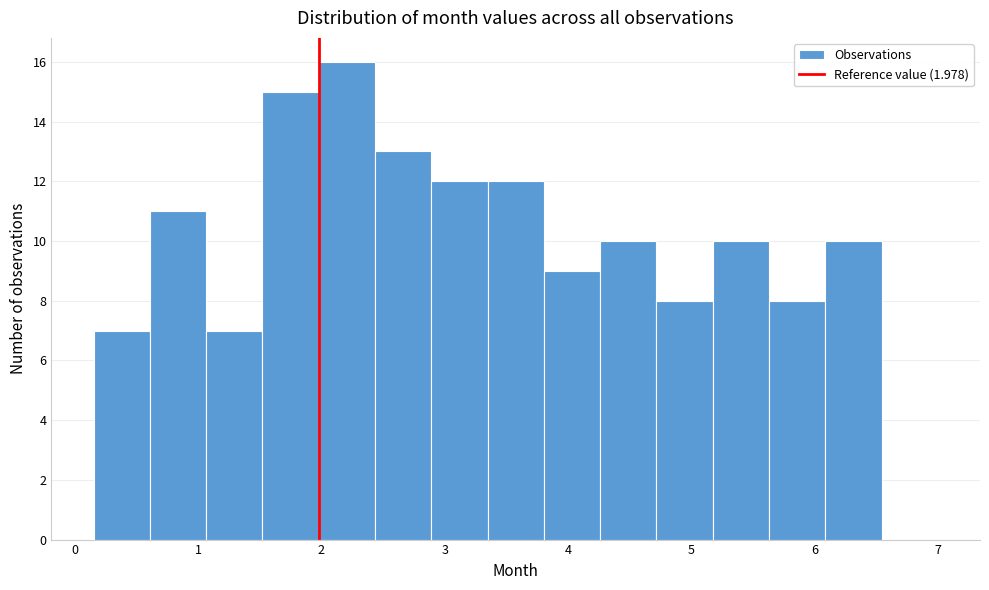

What is the height of the bar covering 1.1 to 1.5 on the x-axis? Neither the bar edges nor the heights are printed on the chart, so give them approximately, as read against the axes.

7